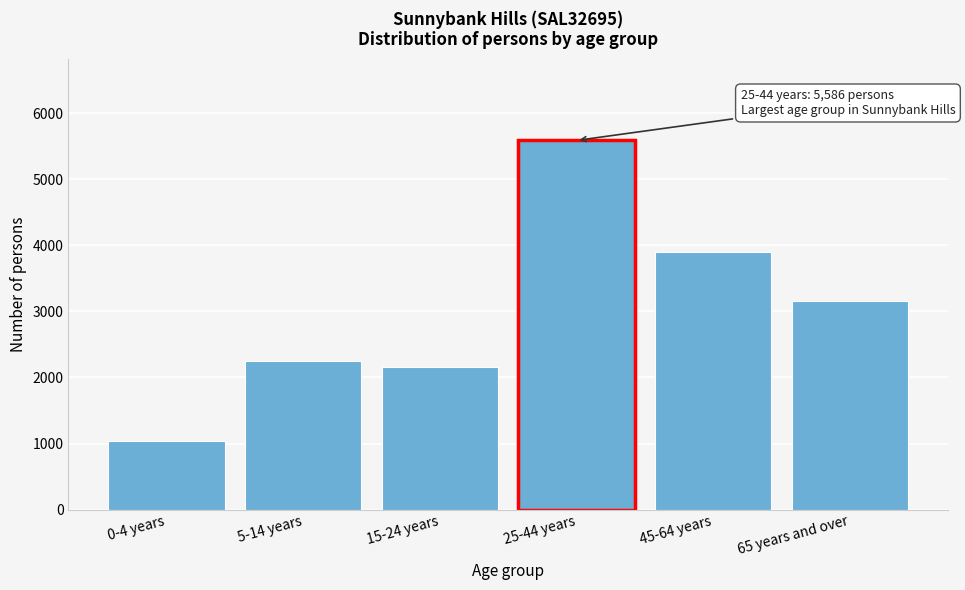

Reading left to right, list all the values displayed in this chart.

1041	2249	2151	5586	3904	3156